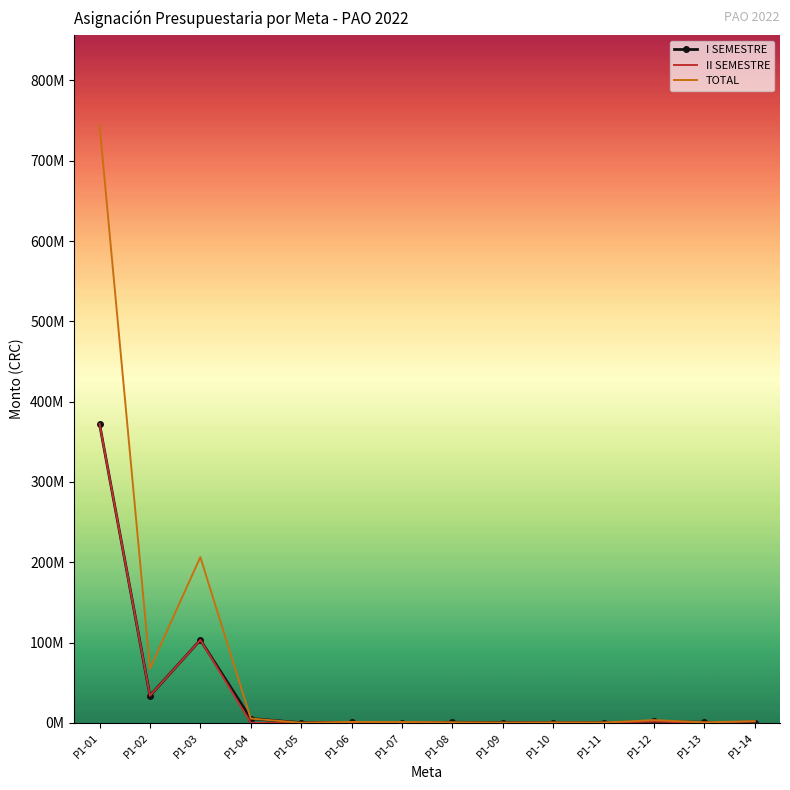

What are all the series names shown in the legend?

I SEMESTRE, II SEMESTRE, TOTAL